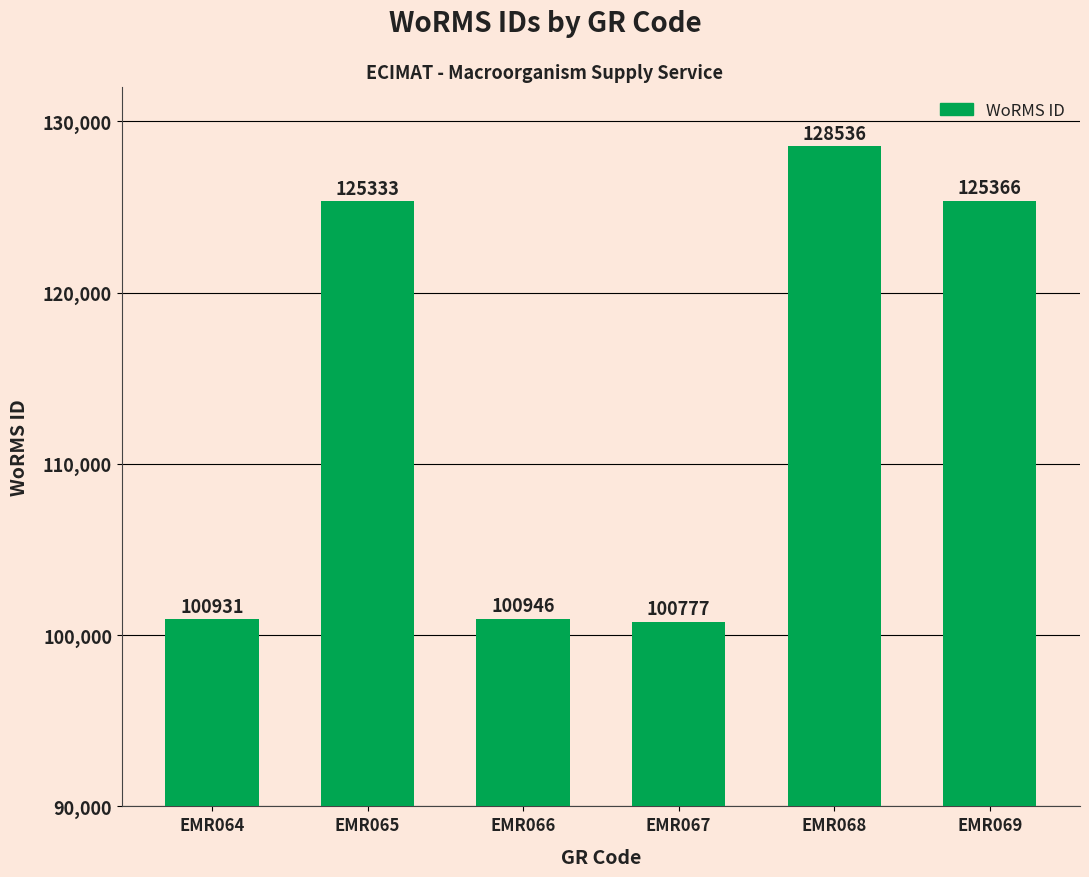

At which label is the value closest to 114656?

EMR065